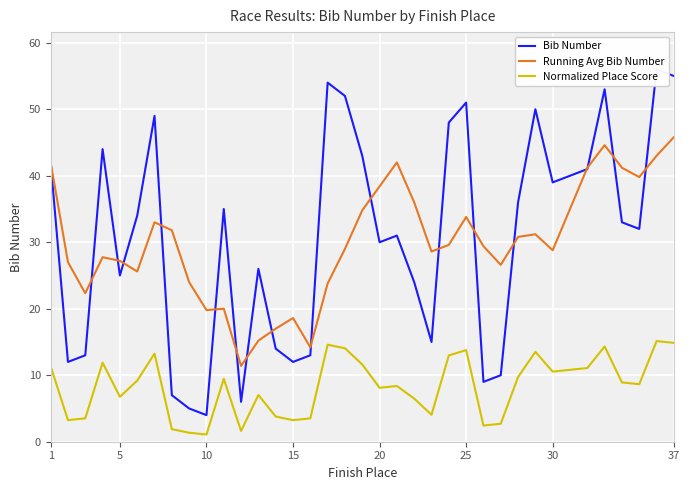

True or false: Running Avg Bib Number and Normalized Place Score cross at least once.

False